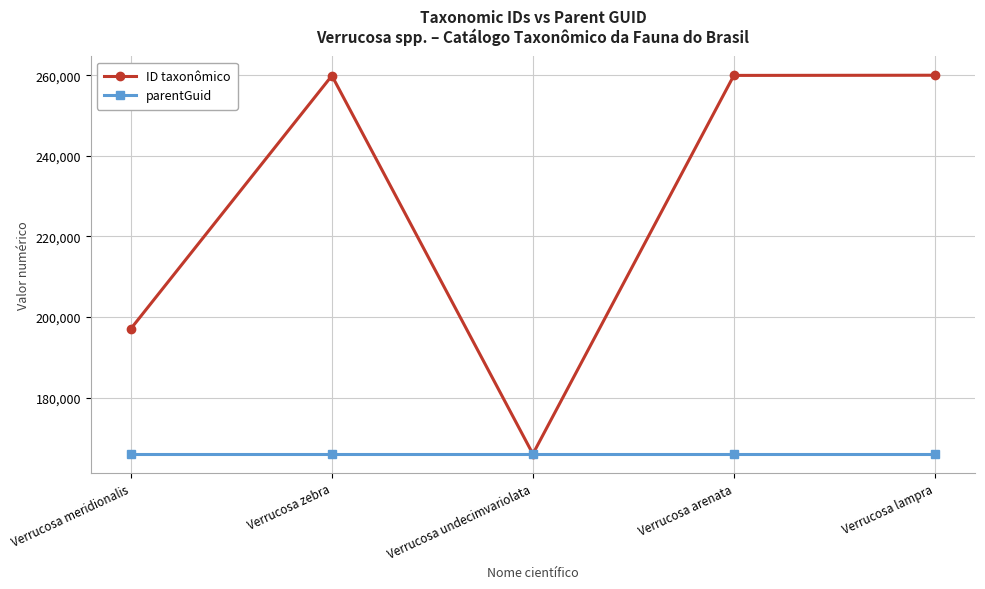

True or false: parentGuid has more than 2 interior local peaks.

False